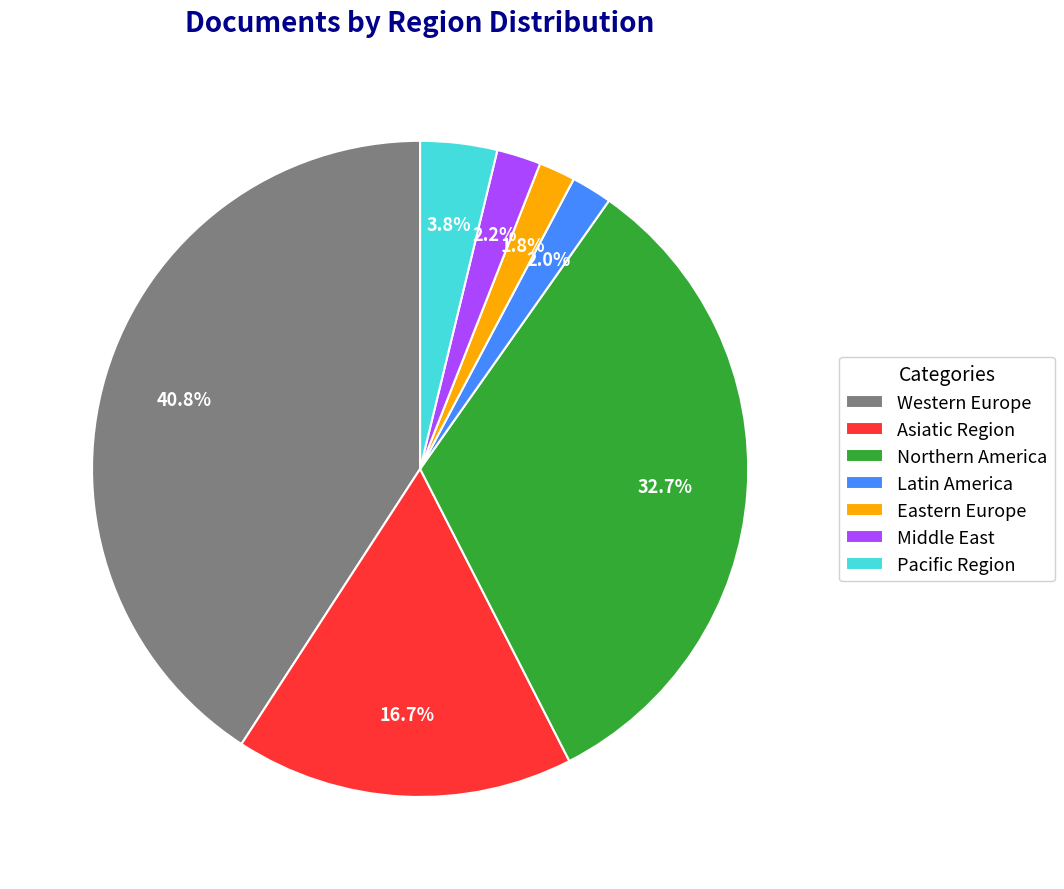

To the nearest percent, what is the difference between the Eastern Europe and Northern America slice percentages?

31%